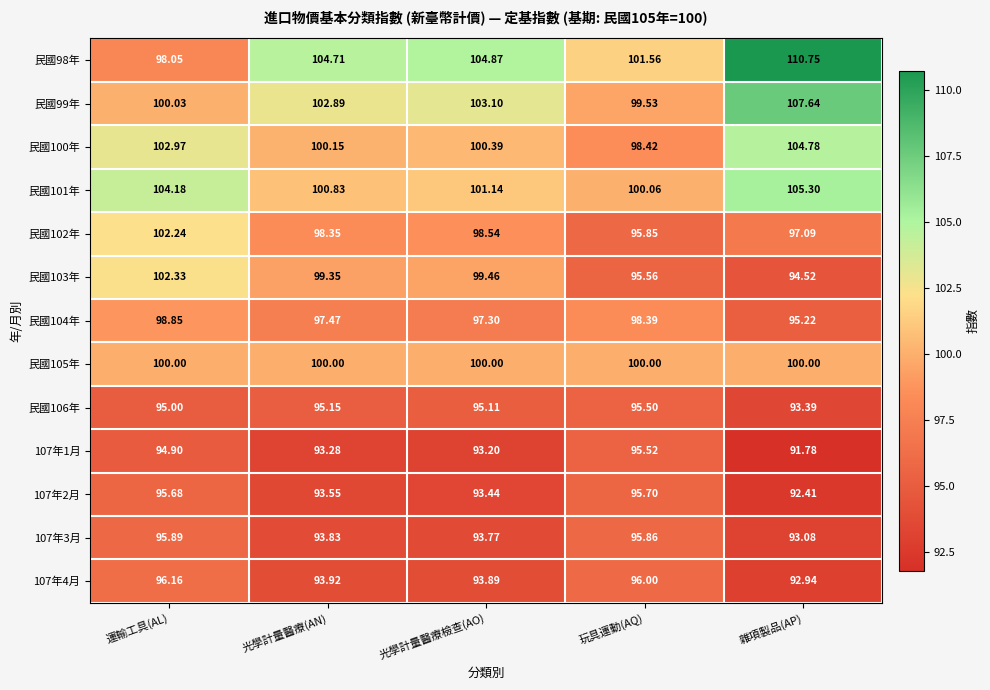

At 光學計量醫療檢查(AO), list the series in order from smallest to largest.

107年1月, 107年2月, 107年3月, 107年4月, 民國106年, 民國104年, 民國102年, 民國103年, 民國105年, 民國100年, 民國101年, 民國99年, 民國98年